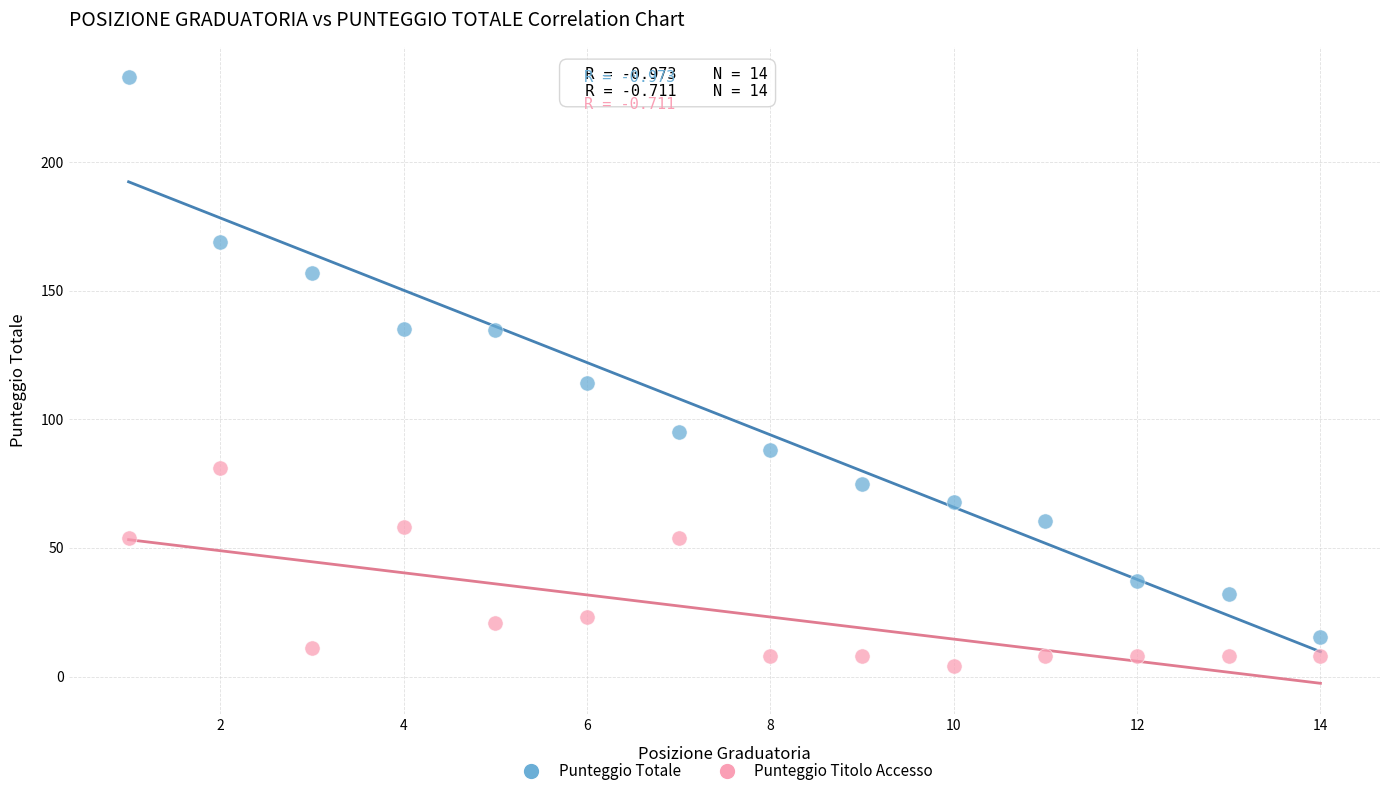

Across all data points, what is the range of X values (max minus min)?

13.0